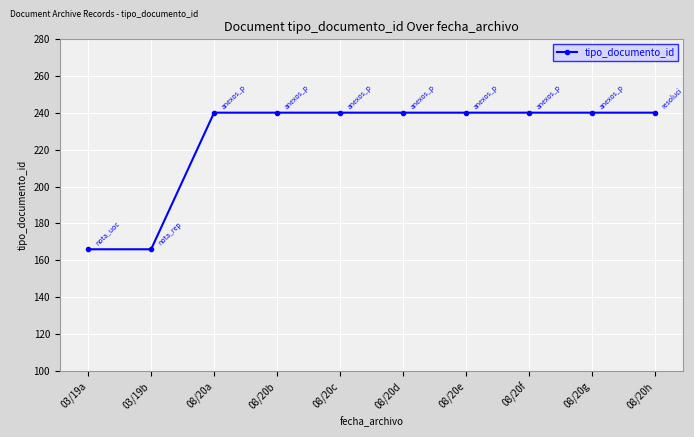

What is the smallest value displayed?

166